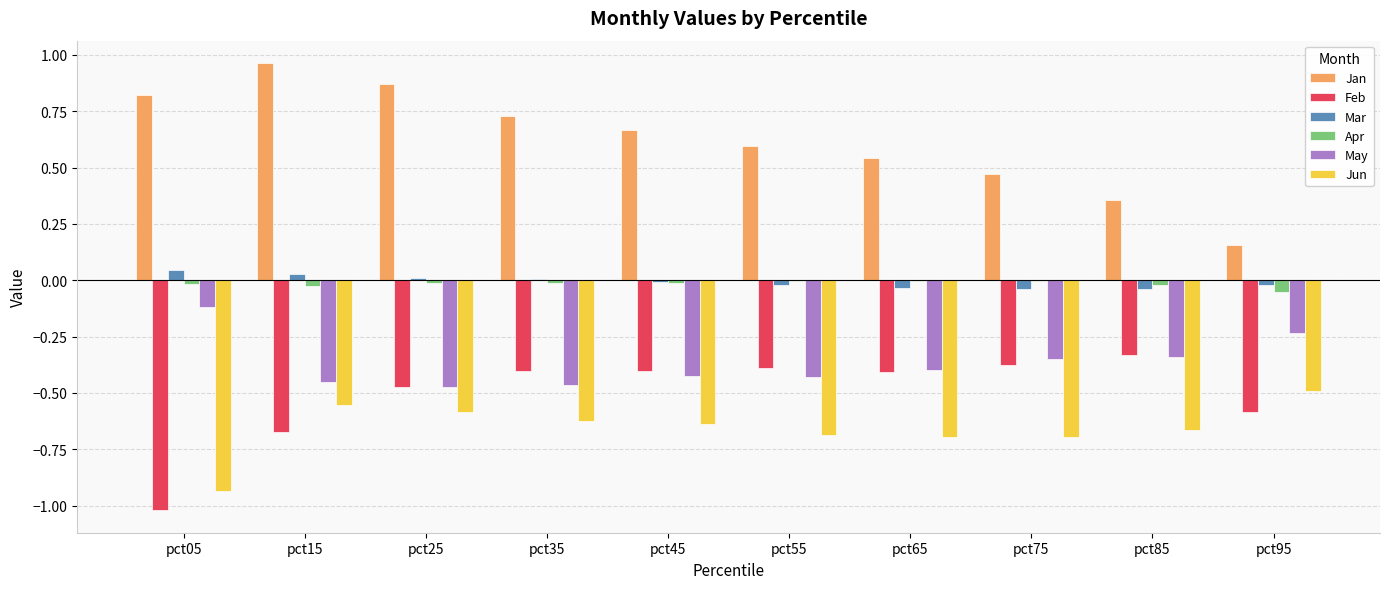

Which series has the largest total across all categories?

Jan